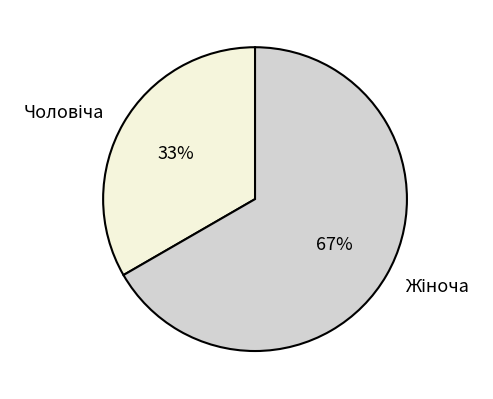

Is there a majority slice in this chart?

Yes